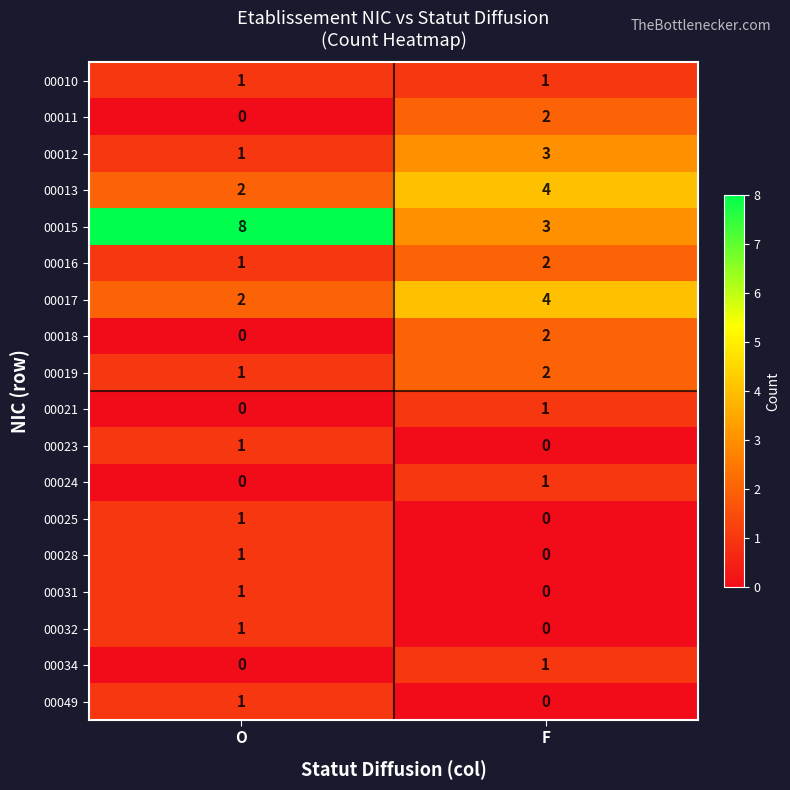

Is it true that 00024 equals 1 at F?

True